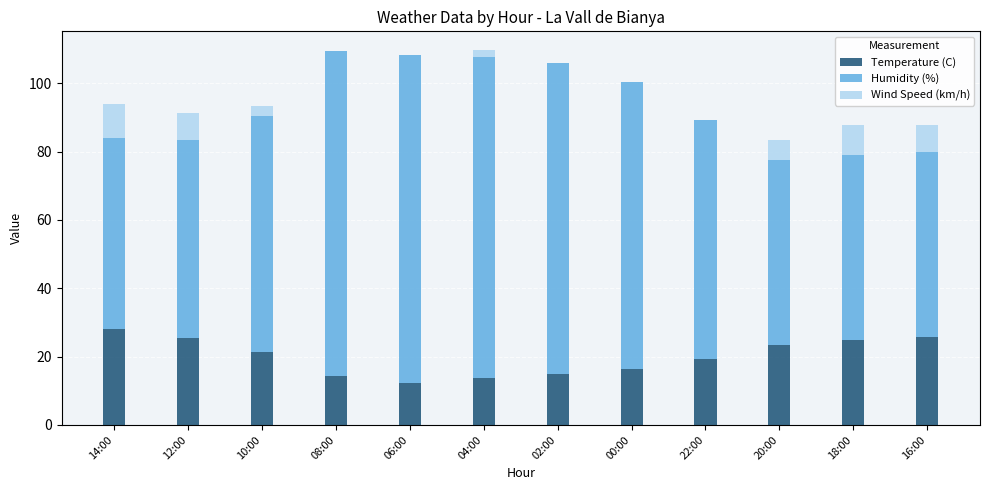

What is the total value across all series at 06:00?

108.4